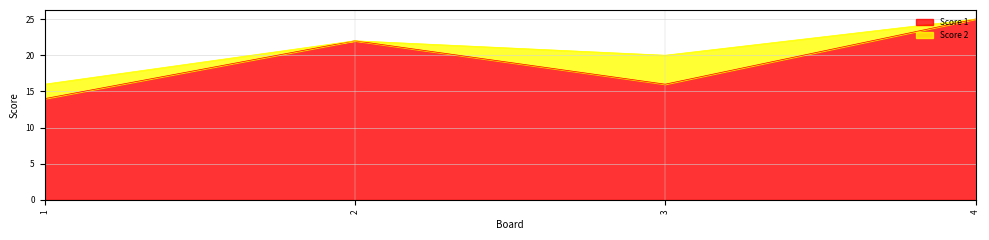

Reading left to right, what are all the values shown in this chart?

14	22	16	25